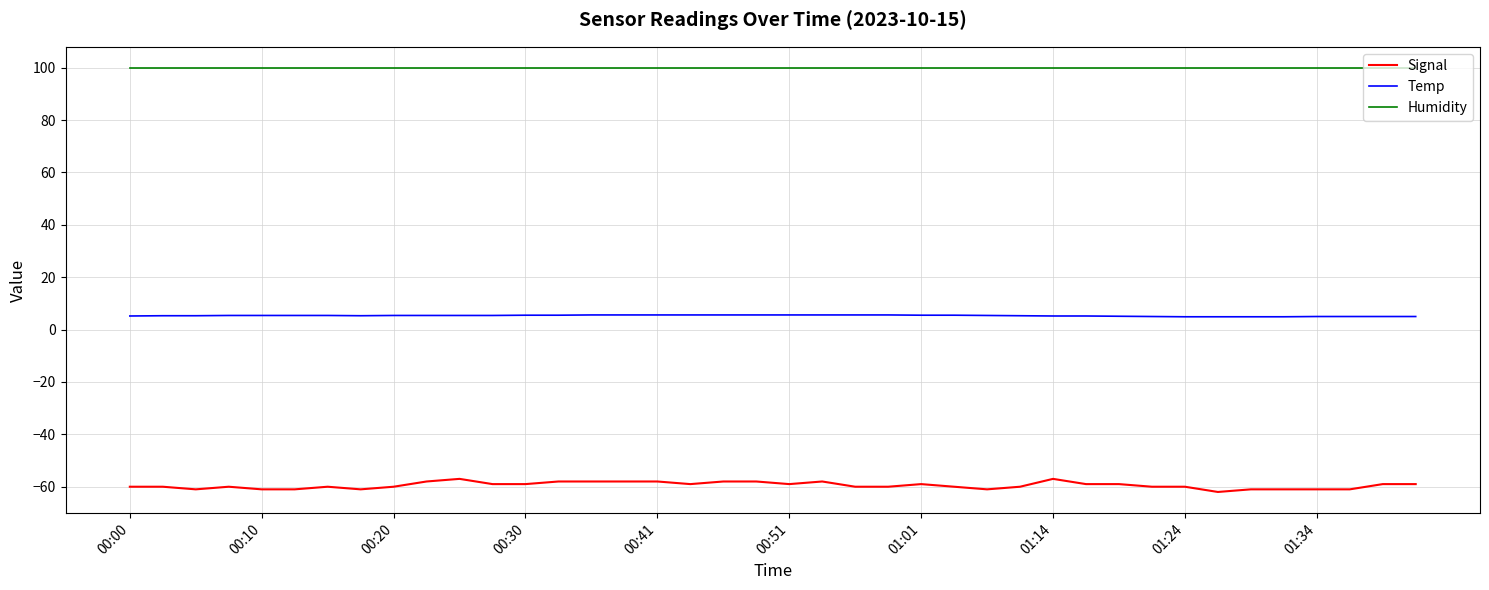

Which series has the largest total across all categories?

Humidity